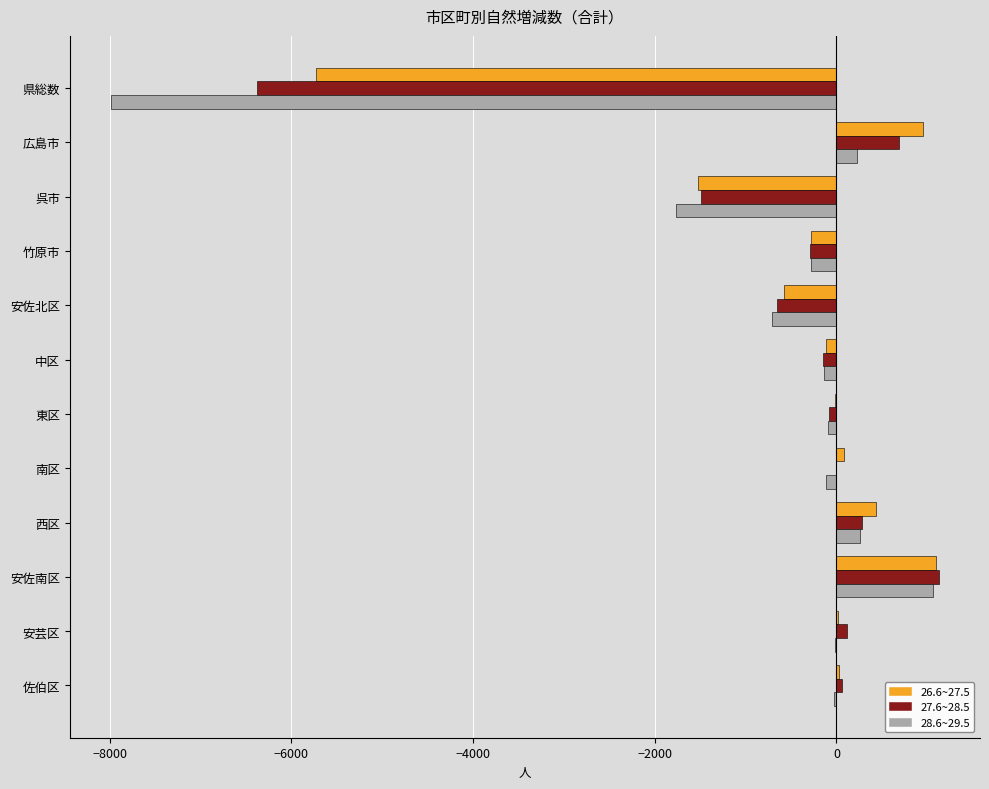

What is the maximum value shown in the chart?

1125